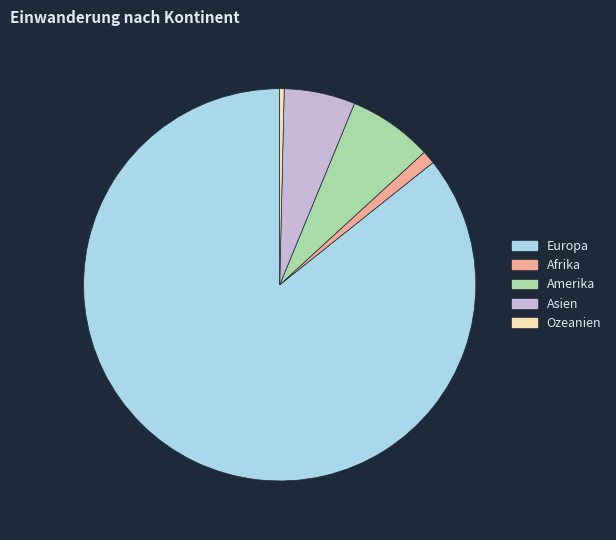

Rank the categories by value from highest to lowest.

Europa, Amerika, Asien, Afrika, Ozeanien